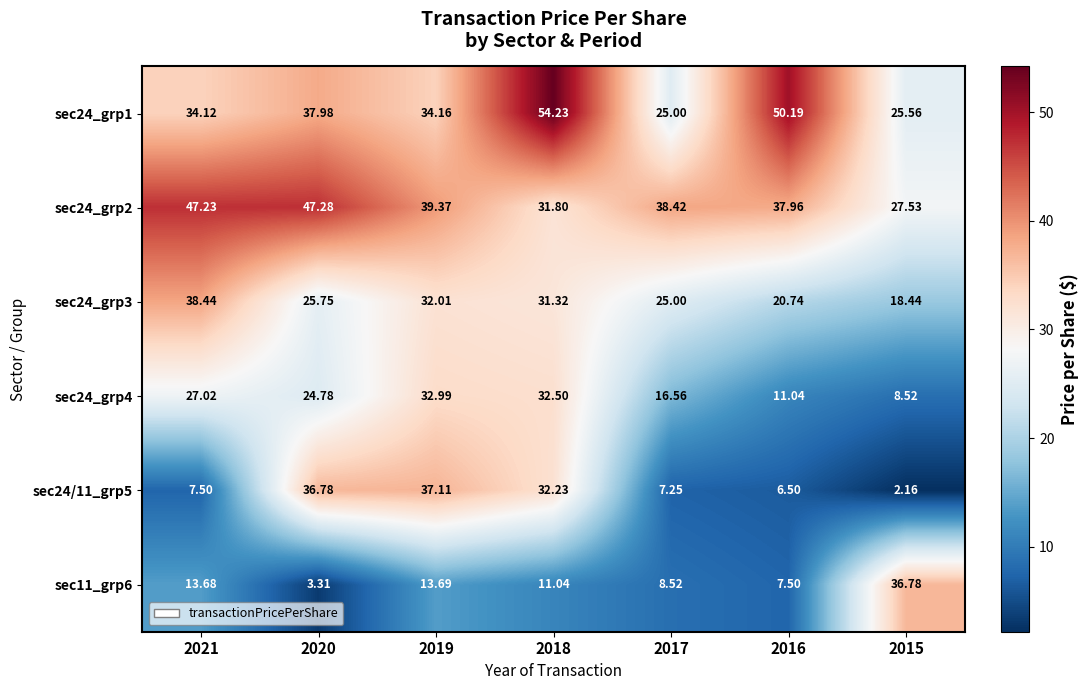

What is the total value across all series at 2017?

120.8